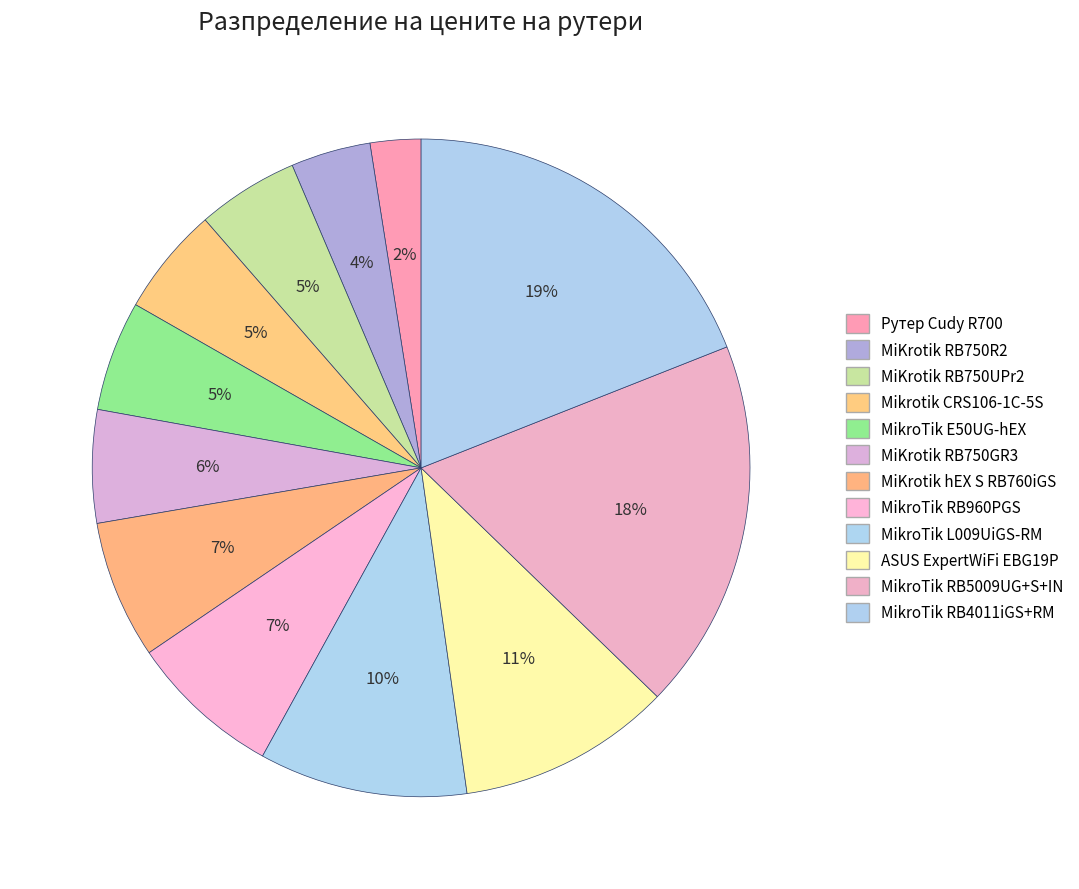

How much of the chart is everything except MikroTik RB5009UG+S+IN?

81.8%